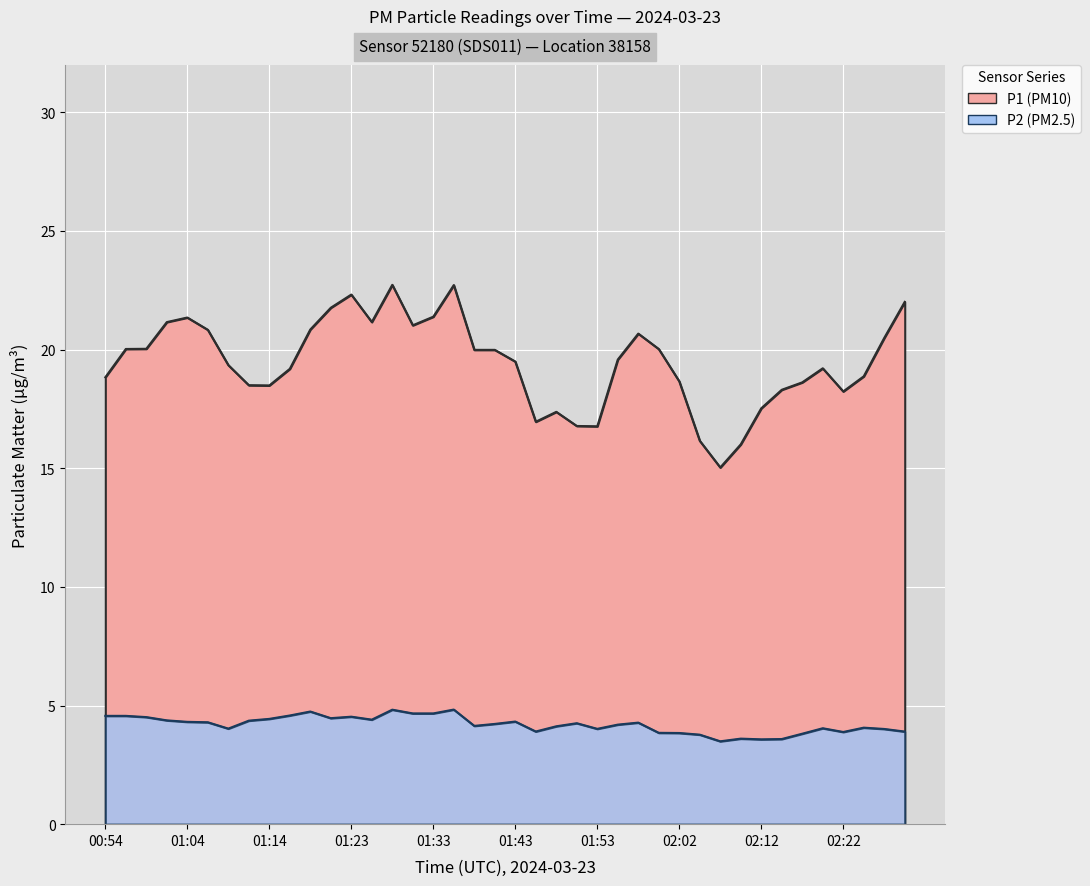

What is the sum of all P2 values?

167.9